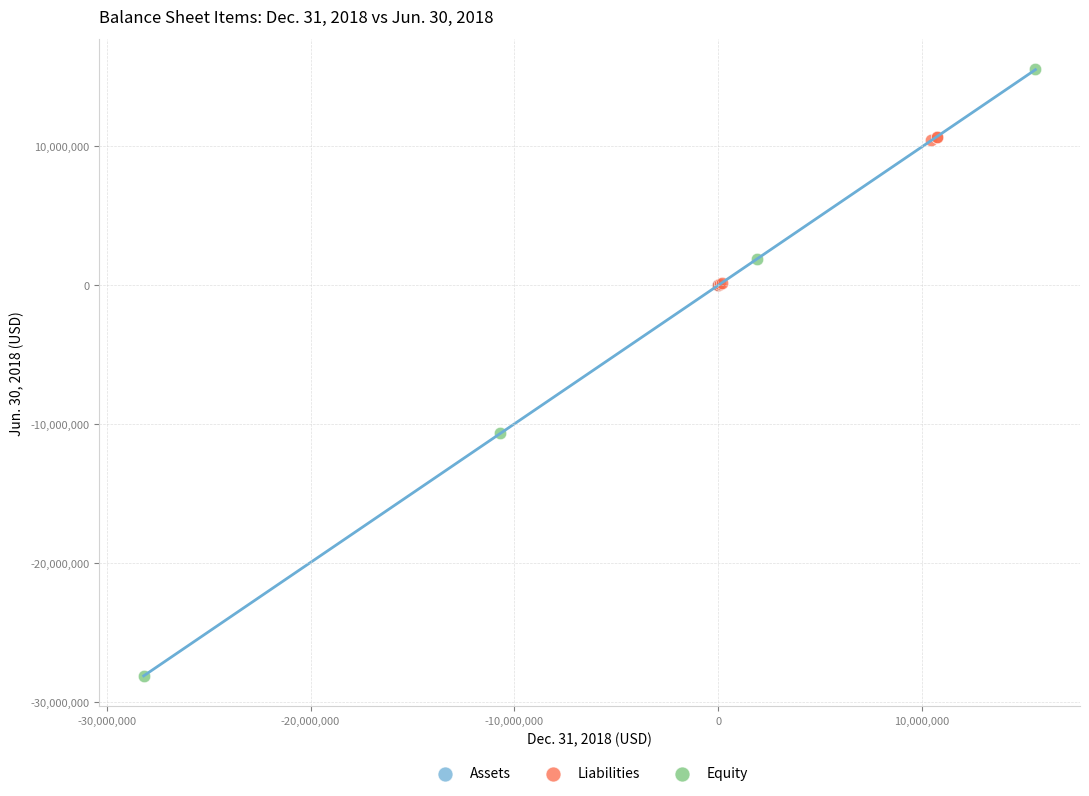

Which series contains the highest Y value?

Equity